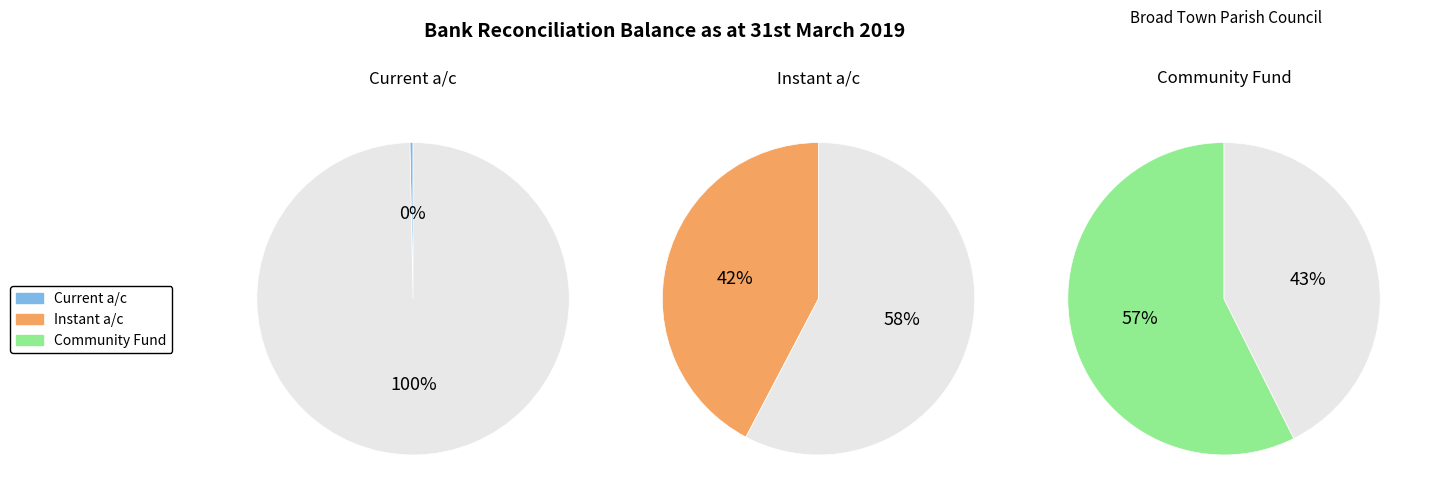

Which category accounts for the majority?

Community Fund A/c balance